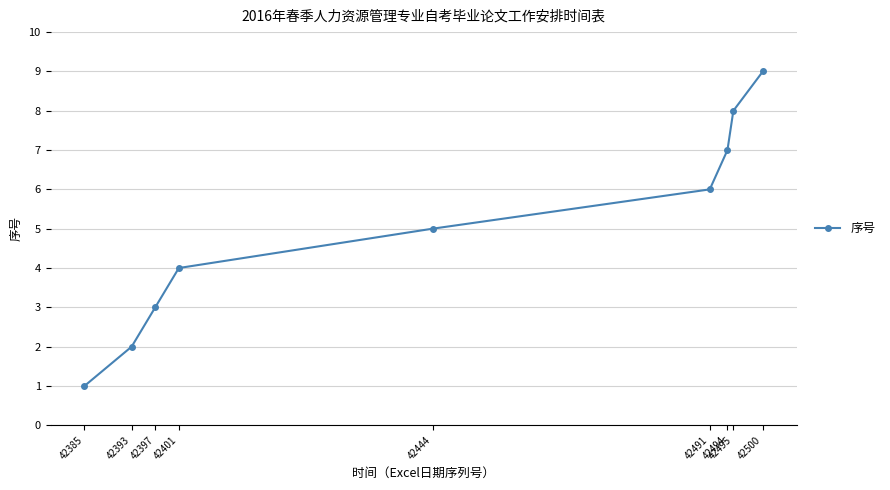

At which category does the chart reach its peak across all series?

42500